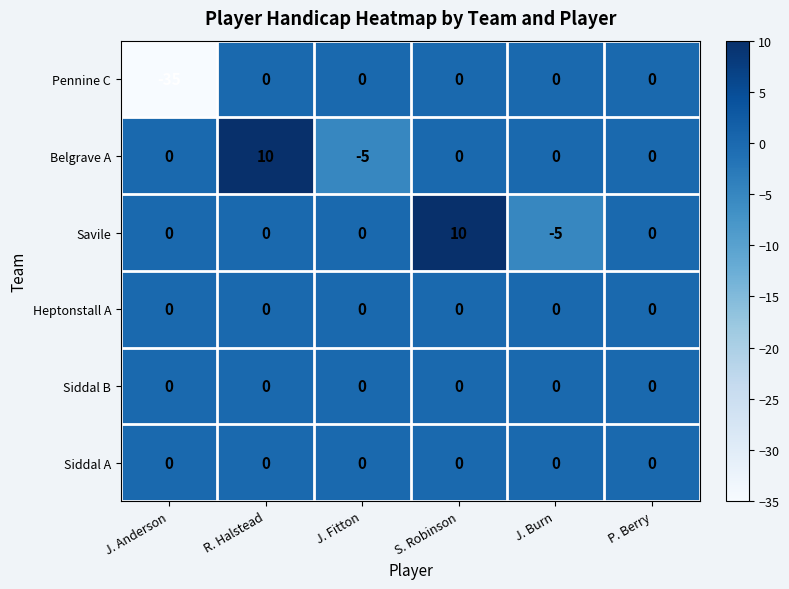

Which series changed the most between J. Anderson and P. Berry?

Pennine C